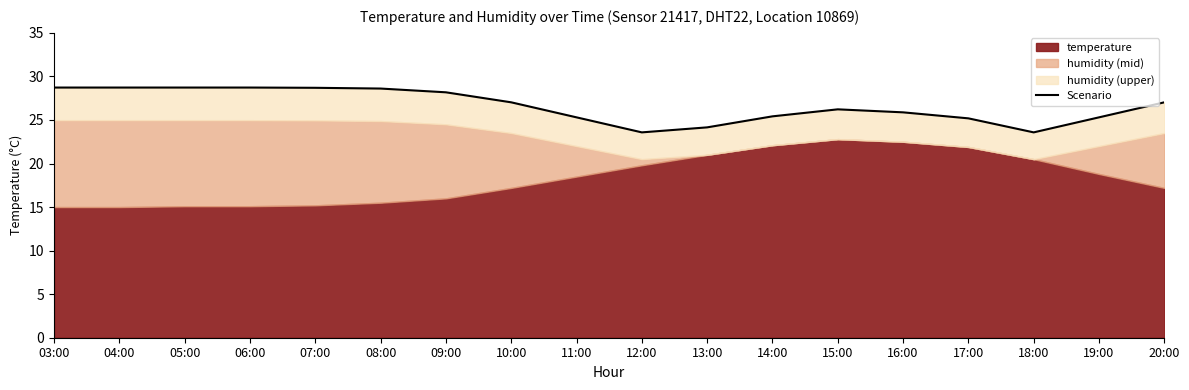

Reading left to right, extract all data points from this chart.

28.7	28.7	28.7	28.7	28.7	28.6	28.2	27.0	25.3	23.6	24.1	25.4	26.2	25.9	25.2	23.6	25.3	27.0